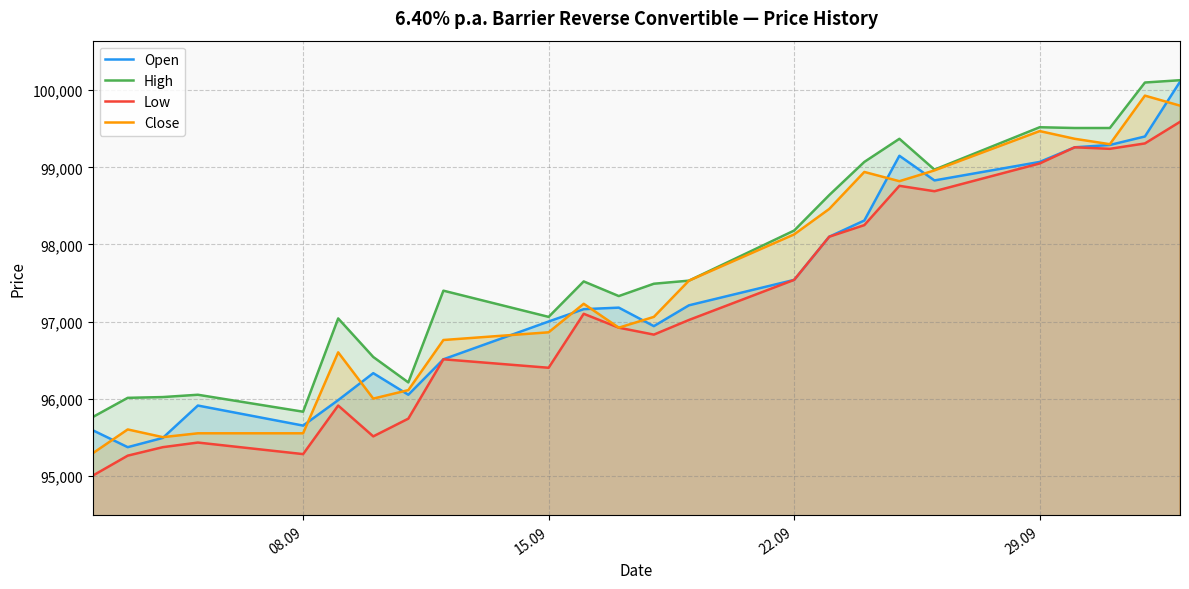

Which series has the largest total across all categories?

High